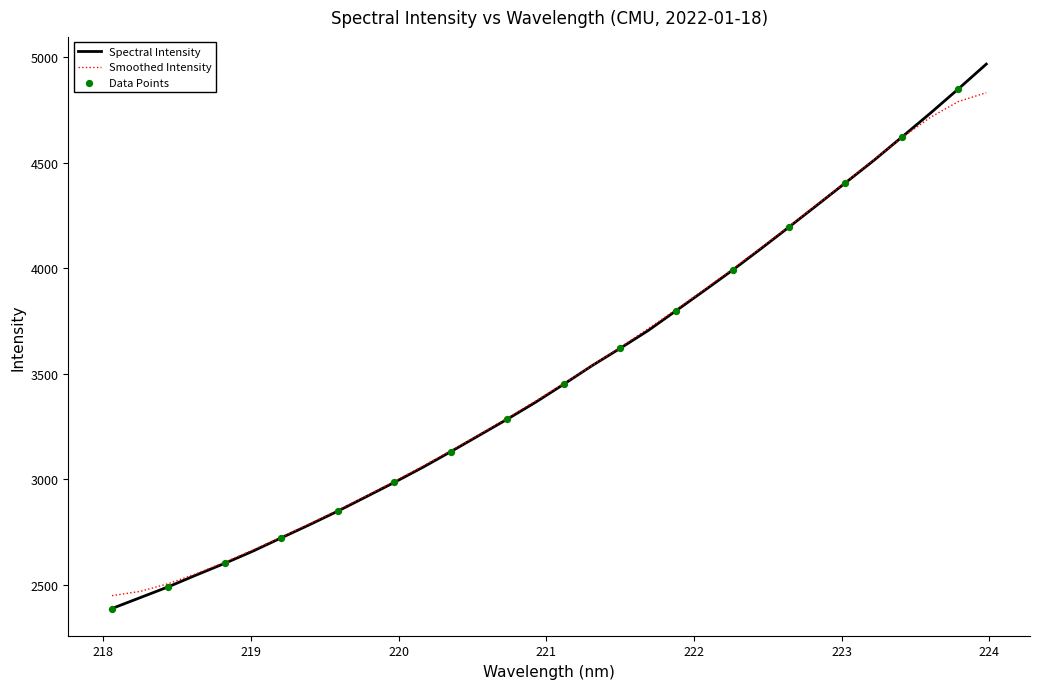

What is the maximum value for Smoothed Intensity?

4831.5